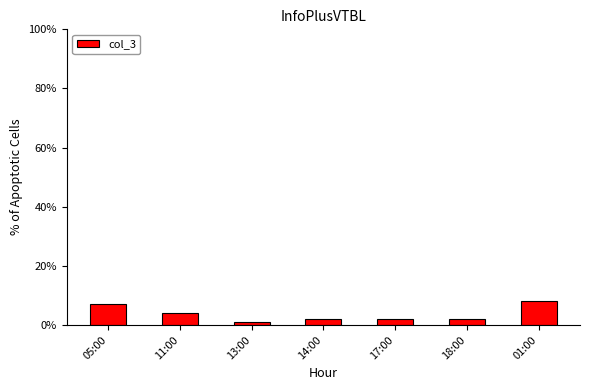

The value at 14:00 is 2. True or false?

True